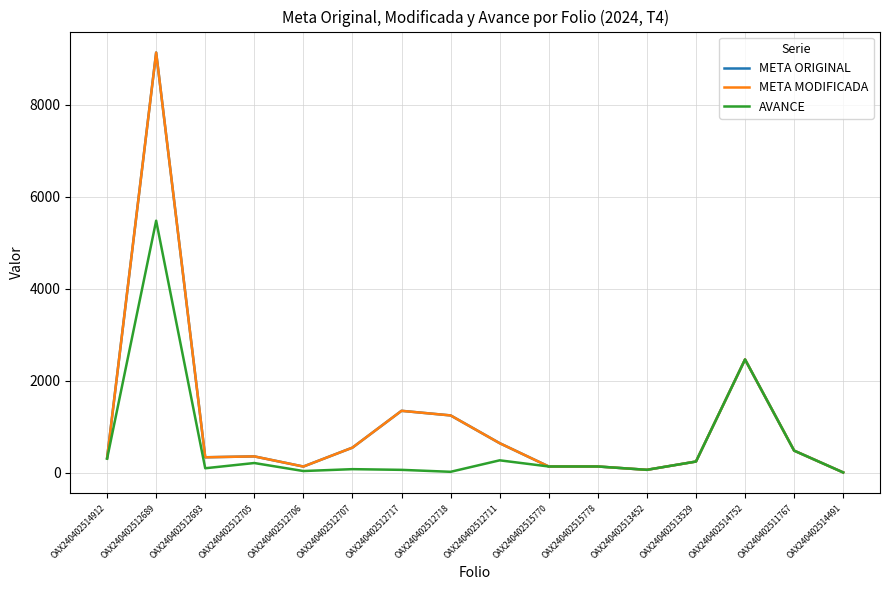

True or false: AVANCE and META ORIGINAL intersect in this chart.

False